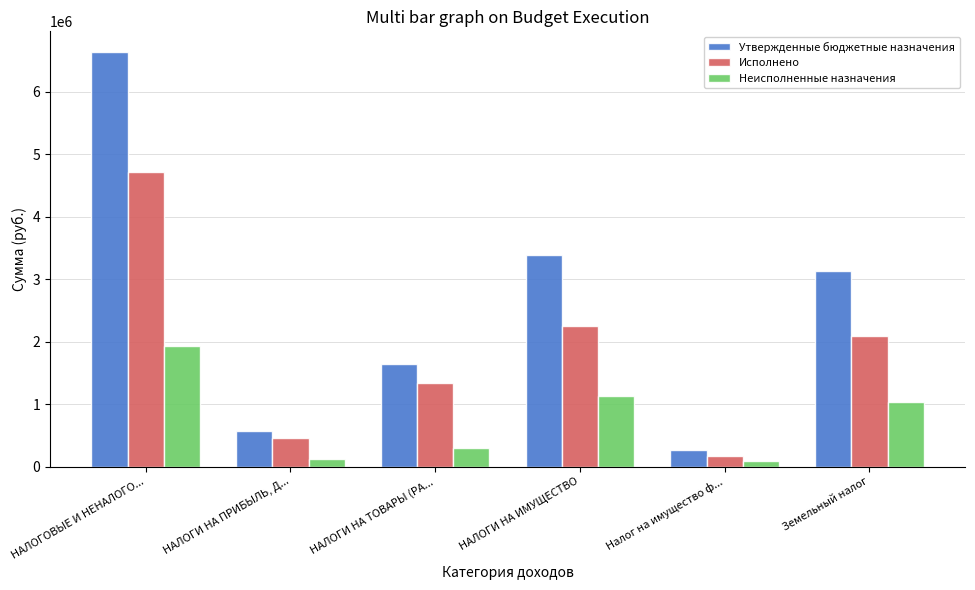

How many data points in Исполнено are above 2088640?

3